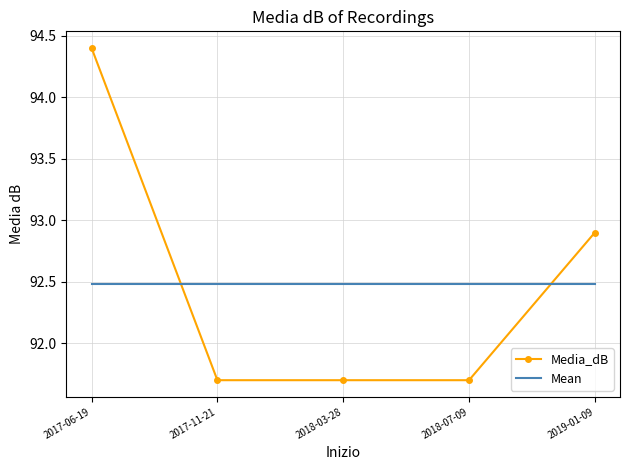

Rank the series at 2017-06-19 from lowest to highest value.

Mean, Media_dB